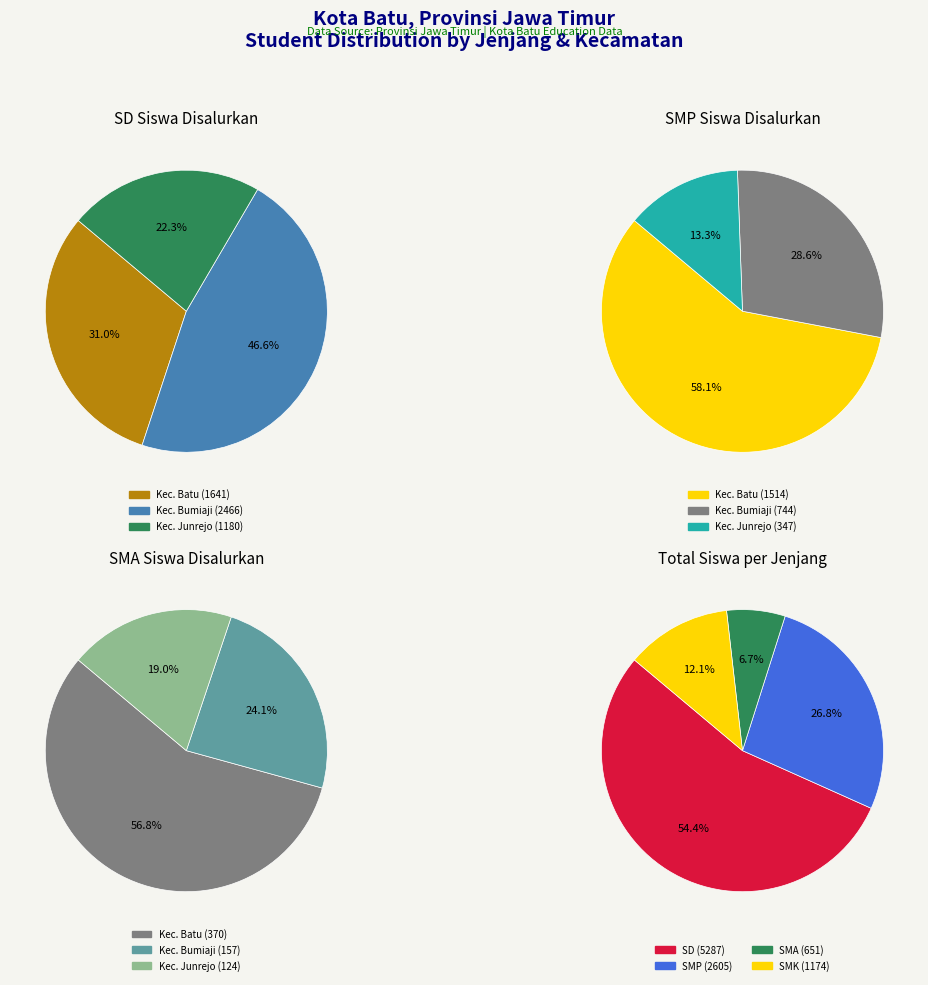

What is the smallest slice in the pie chart?

Kec. Junrejo